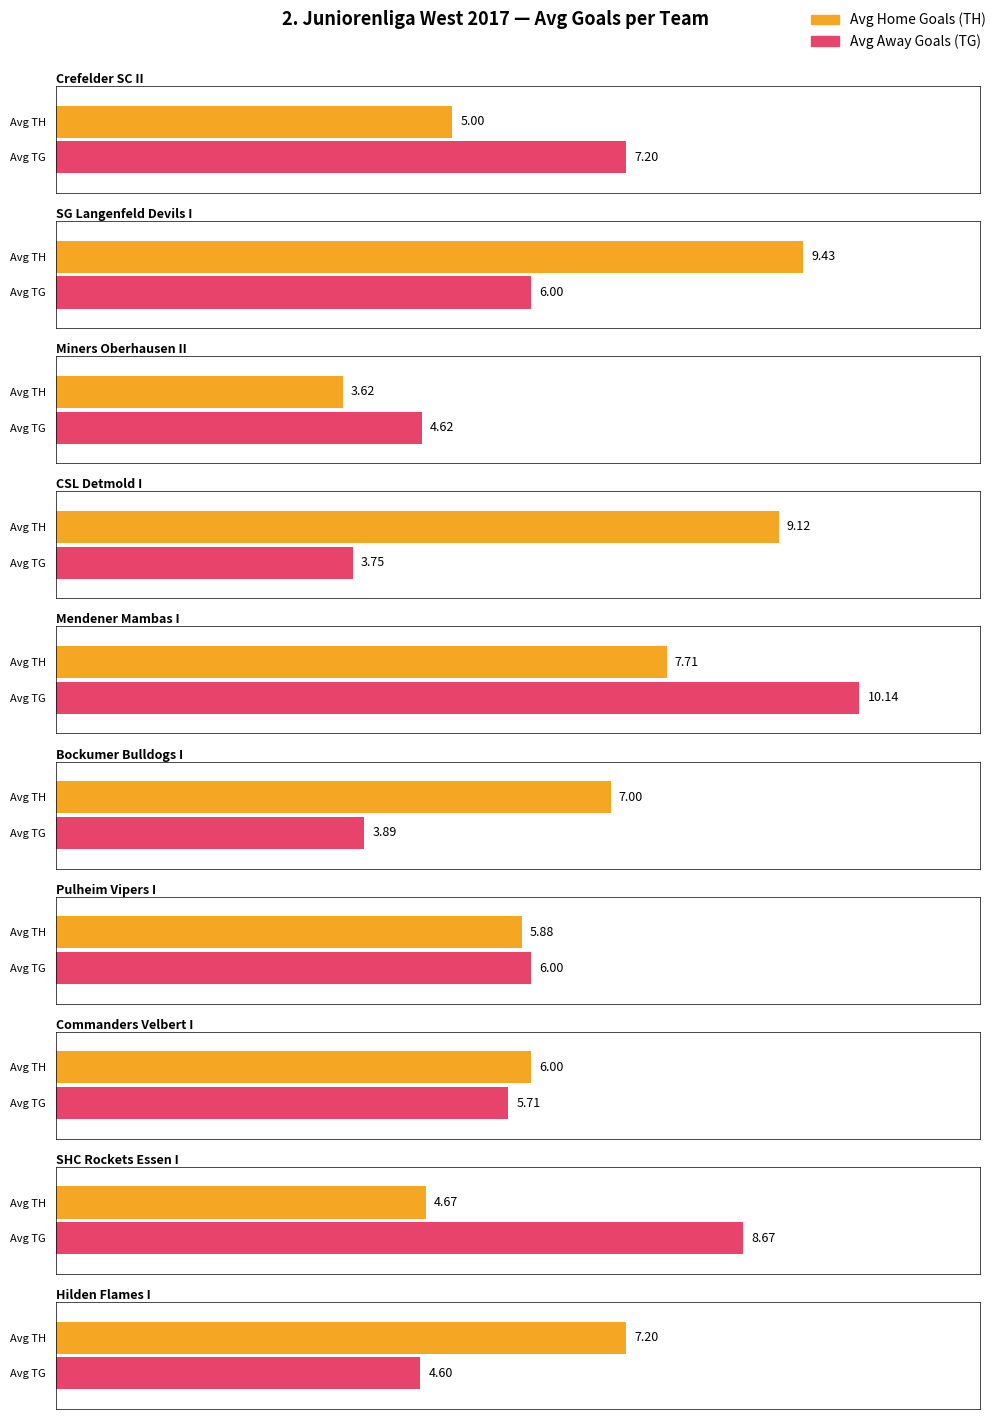

Between Mendener Mambas I and CSL Detmold I, which is larger?

CSL Detmold I